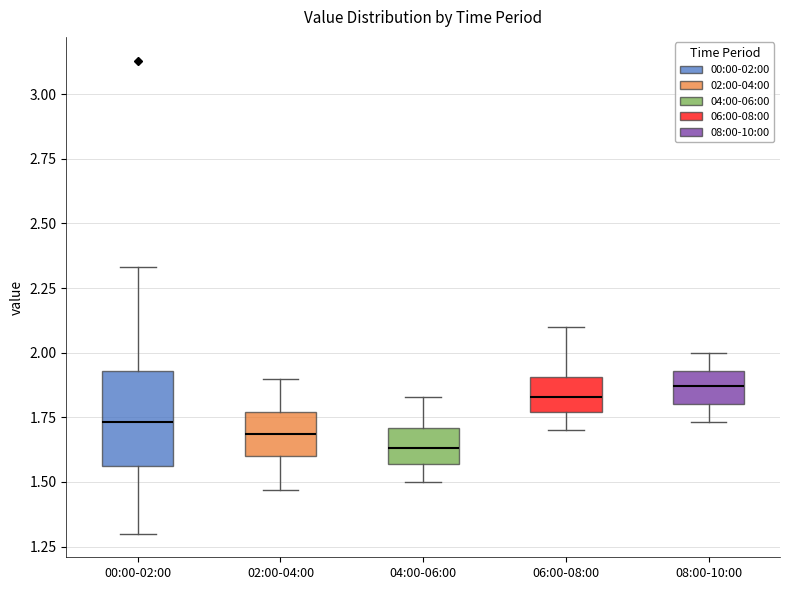

Which box has the lowest median line?

04:00-06:00